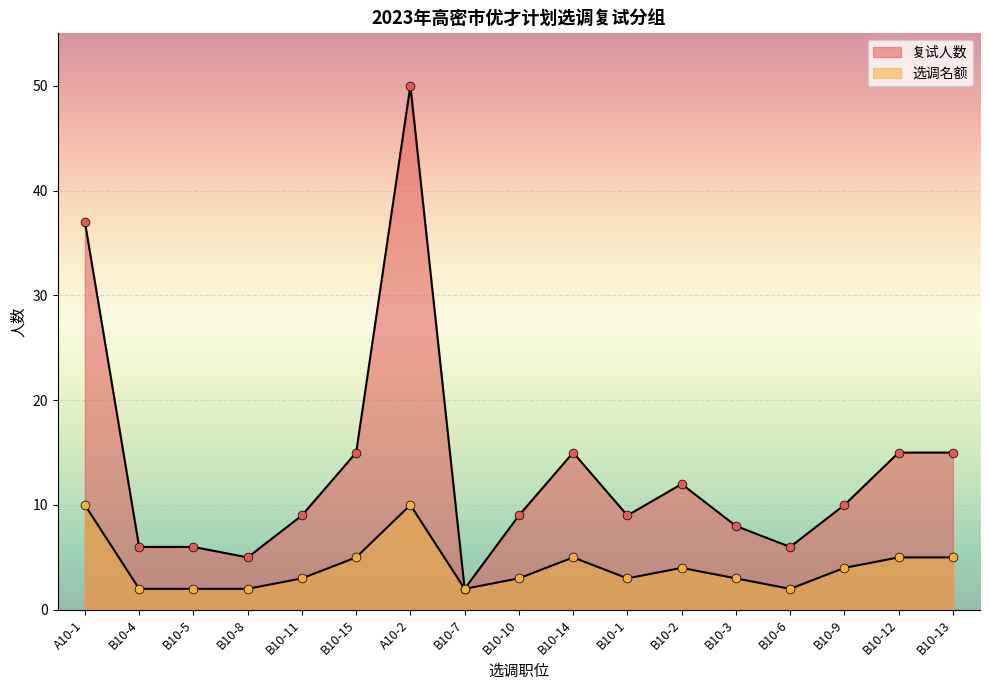

At how many categories does at least one series exceed 42?

1